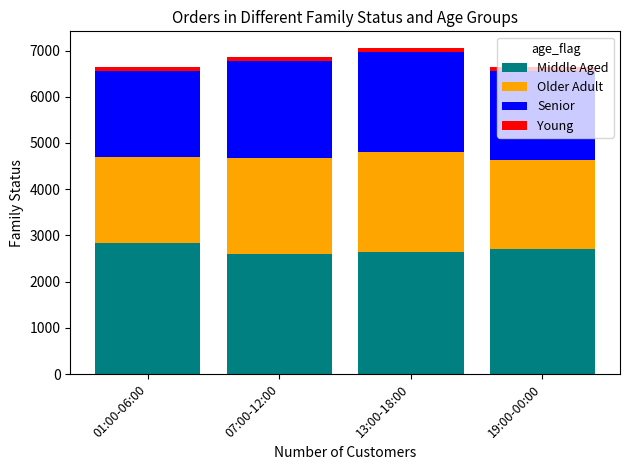

What is the difference between the maximum and minimum values in the Middle Aged series?

251